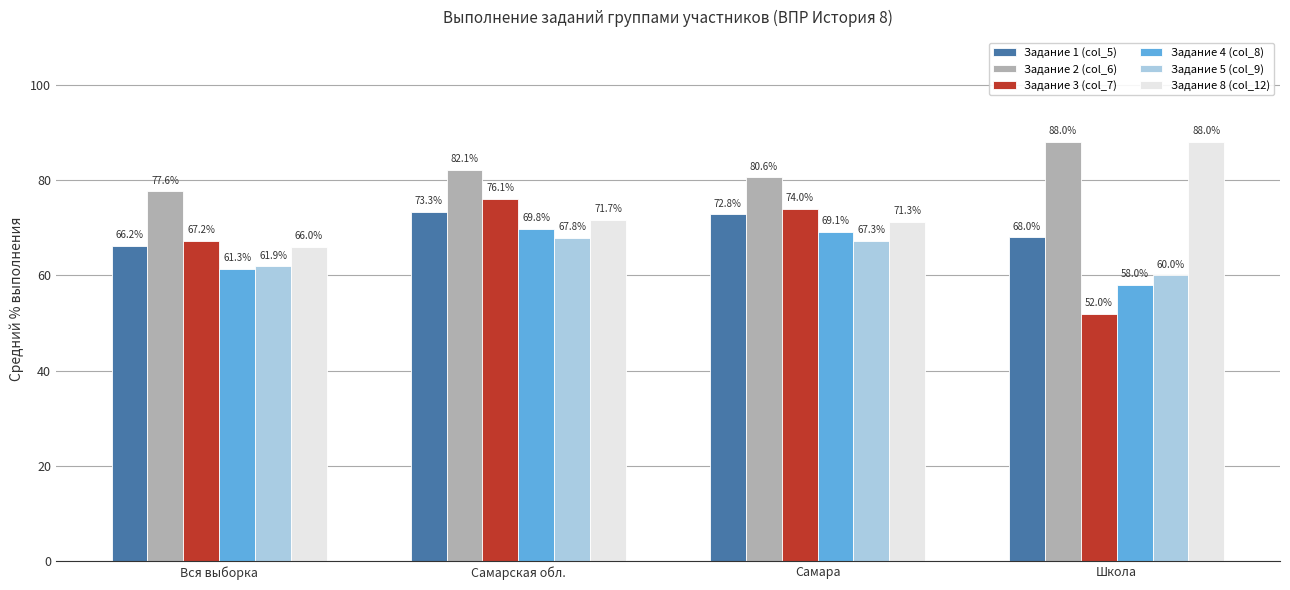

What is the value of the Задание 5 (col_9) bar at the 1st from the left?

61.9